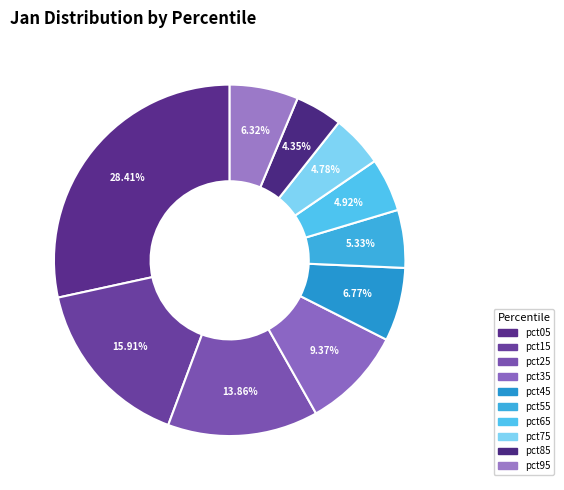

What is the ratio of the value at pct65 to the value at pct35?

0.5